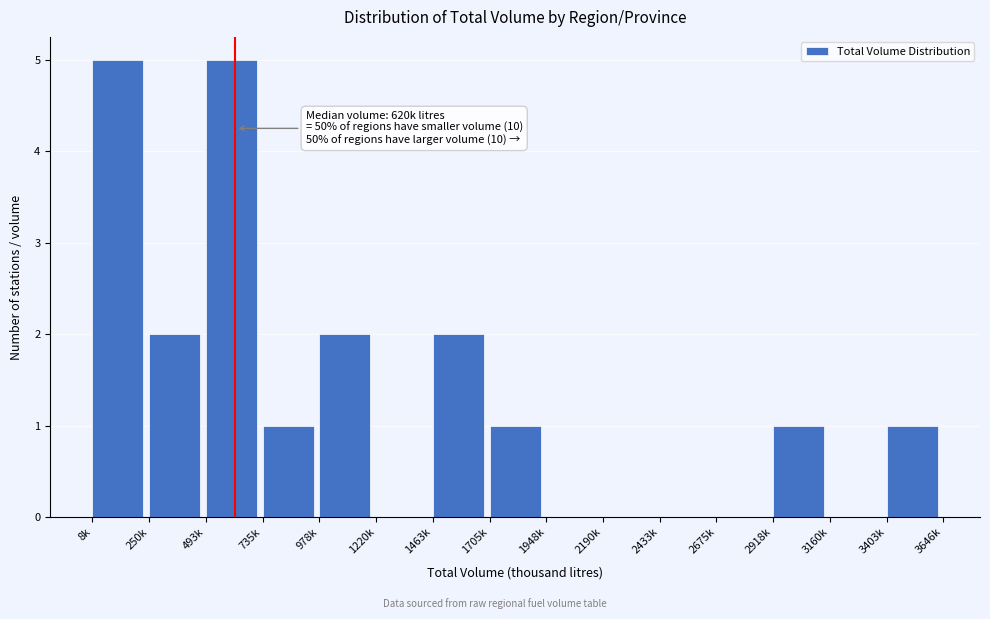

Reading left to right, what are all the values shown in this chart?

8k=5	250k=2	493k=5	735k=1	978k=2	1220k=0	1463k=2	1705k=1	1948k=0	2190k=0	2433k=0	2675k=0	2918k=1	3160k=0	3403k=1